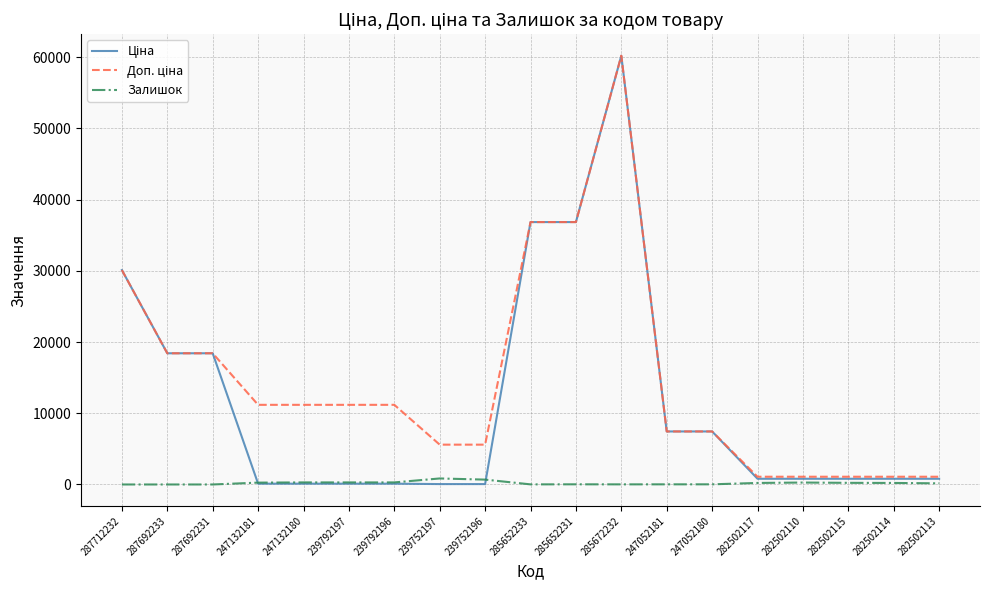

Which category has the highest value across all series?

285672232